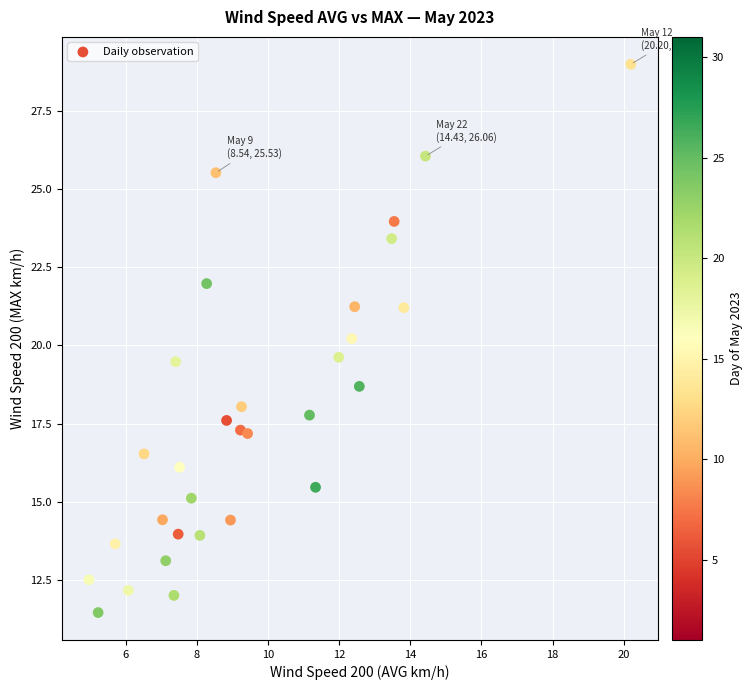

What is the range of X values (max minus min)?

15.2